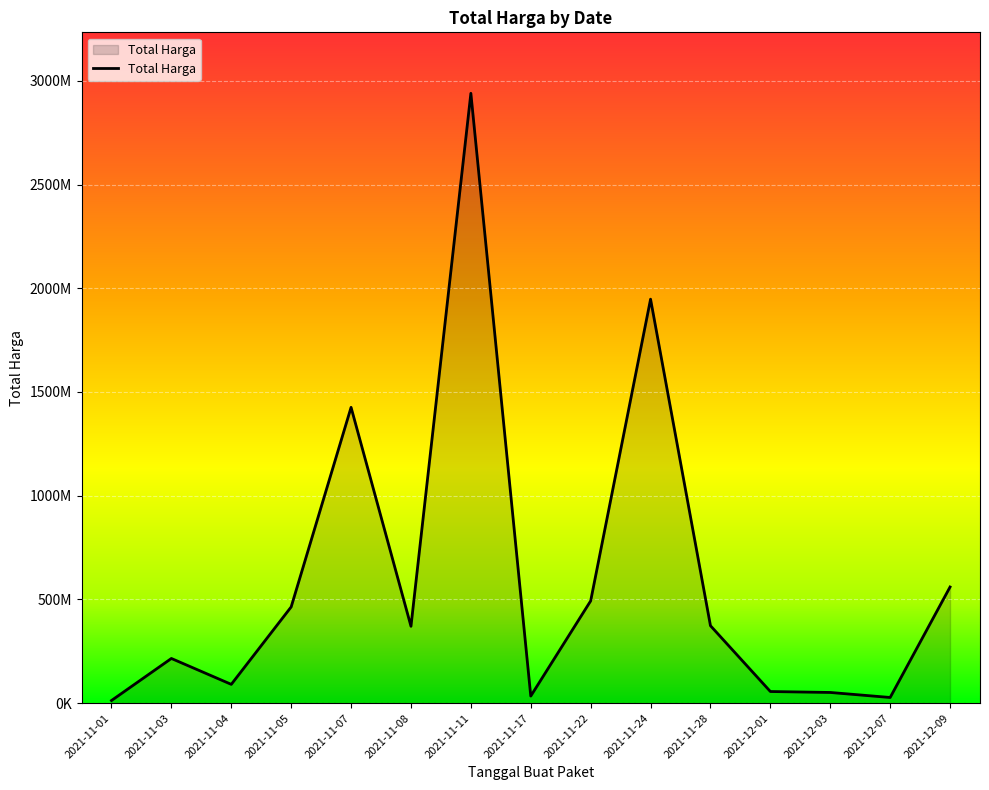

Where does the data first go above 370566800?

2021-11-05